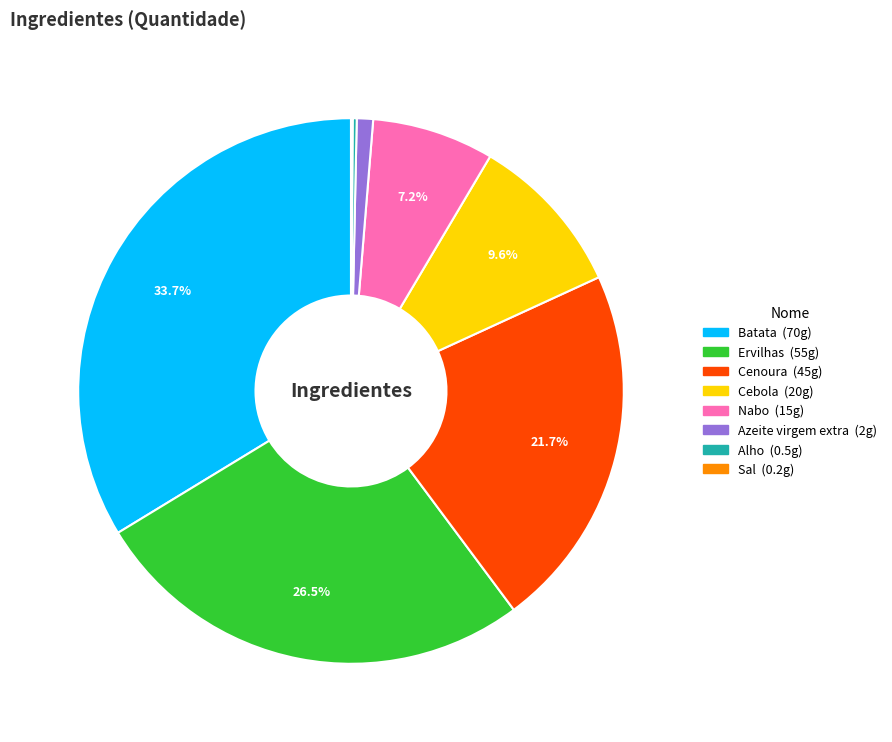

Do Ervilhas and Cebola together represent more than half of the pie?

No